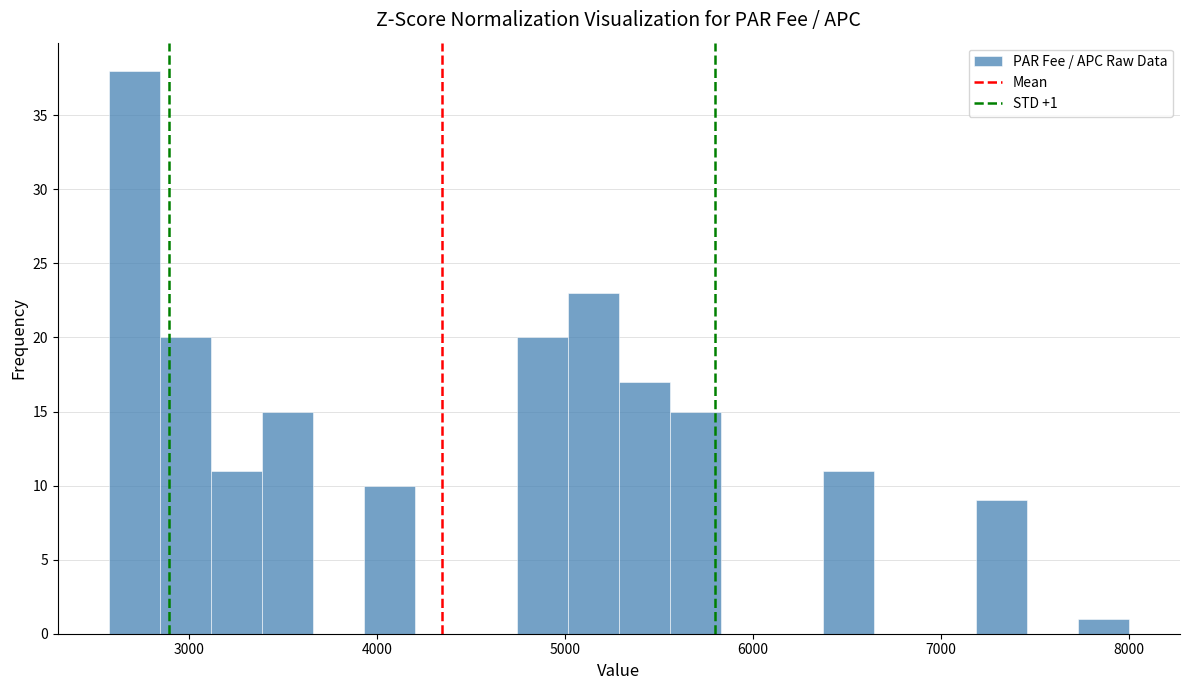

Around what value on the x-axis is the tallest bar? Give the approximate position of its centre, as read against the axis.

2700